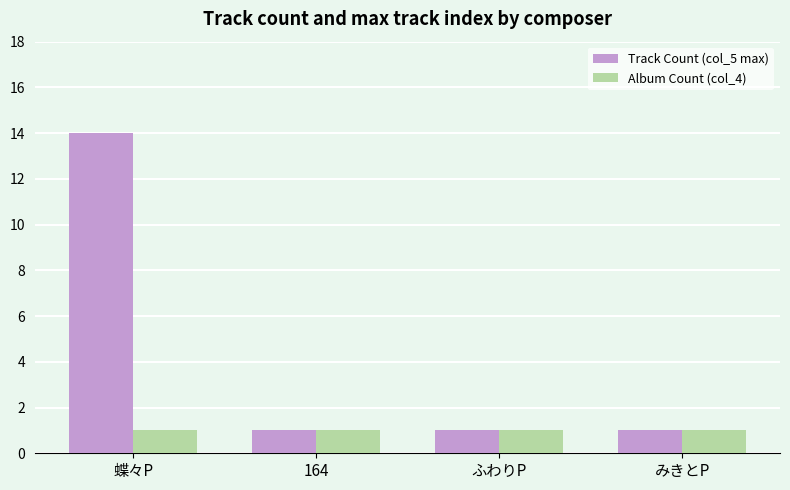

Read the Album Count (col_4) value at みきとP.

1